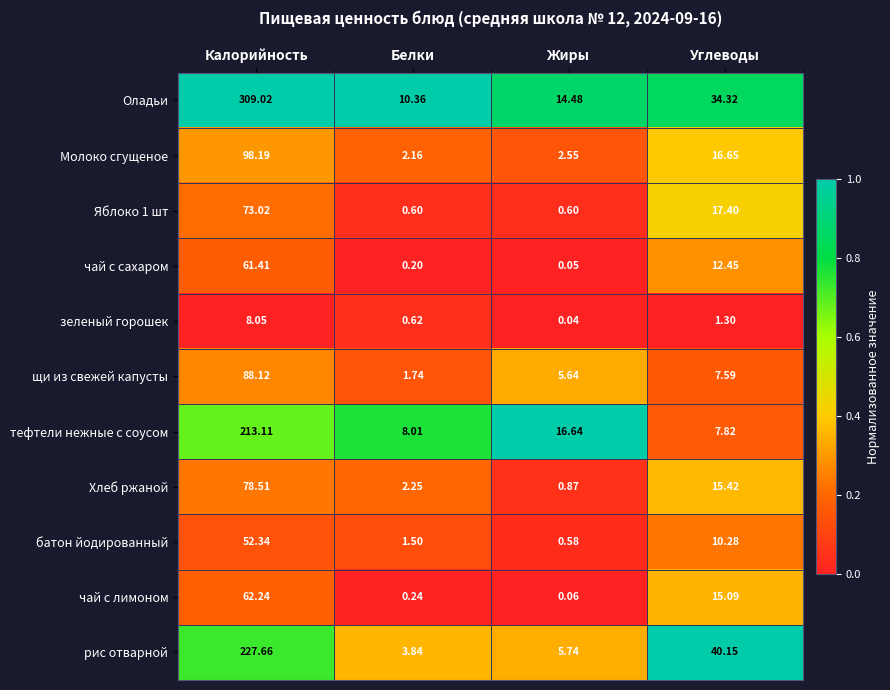

What is the greatest value displayed?

309.0